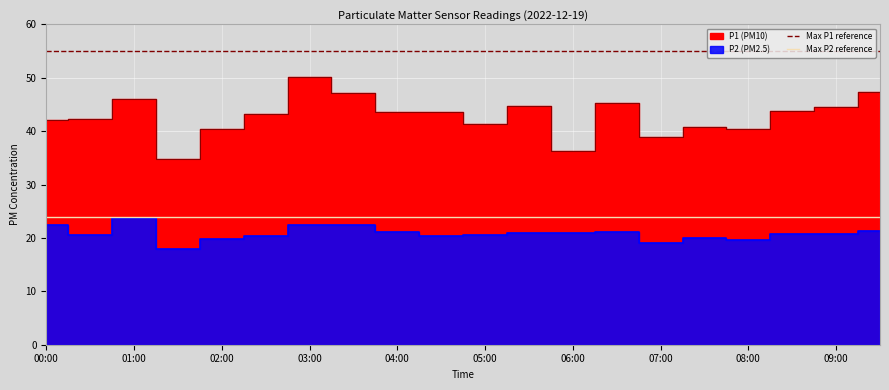

Is it true that Max P1 reference equals 55 at 00:00?

True